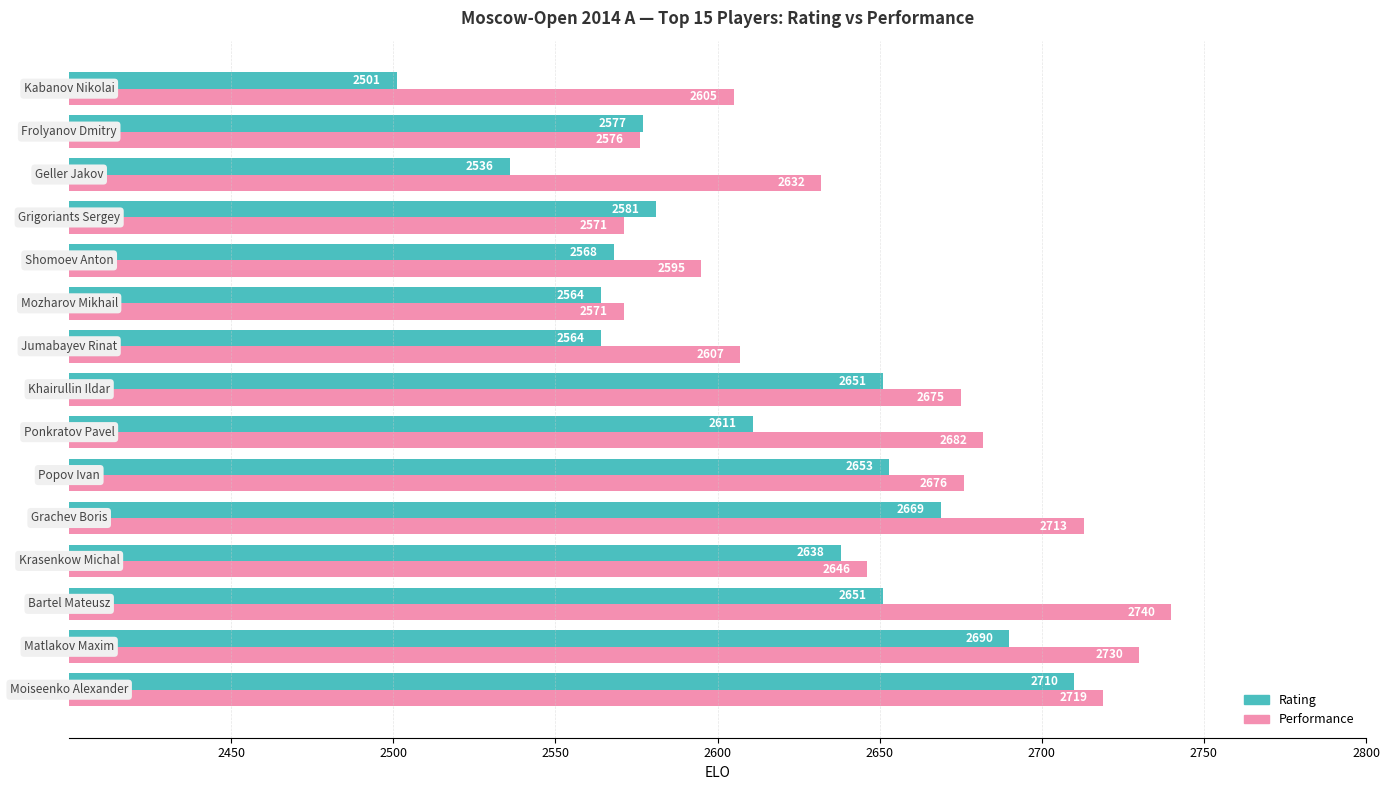

What is the maximum value shown in the chart?

2740